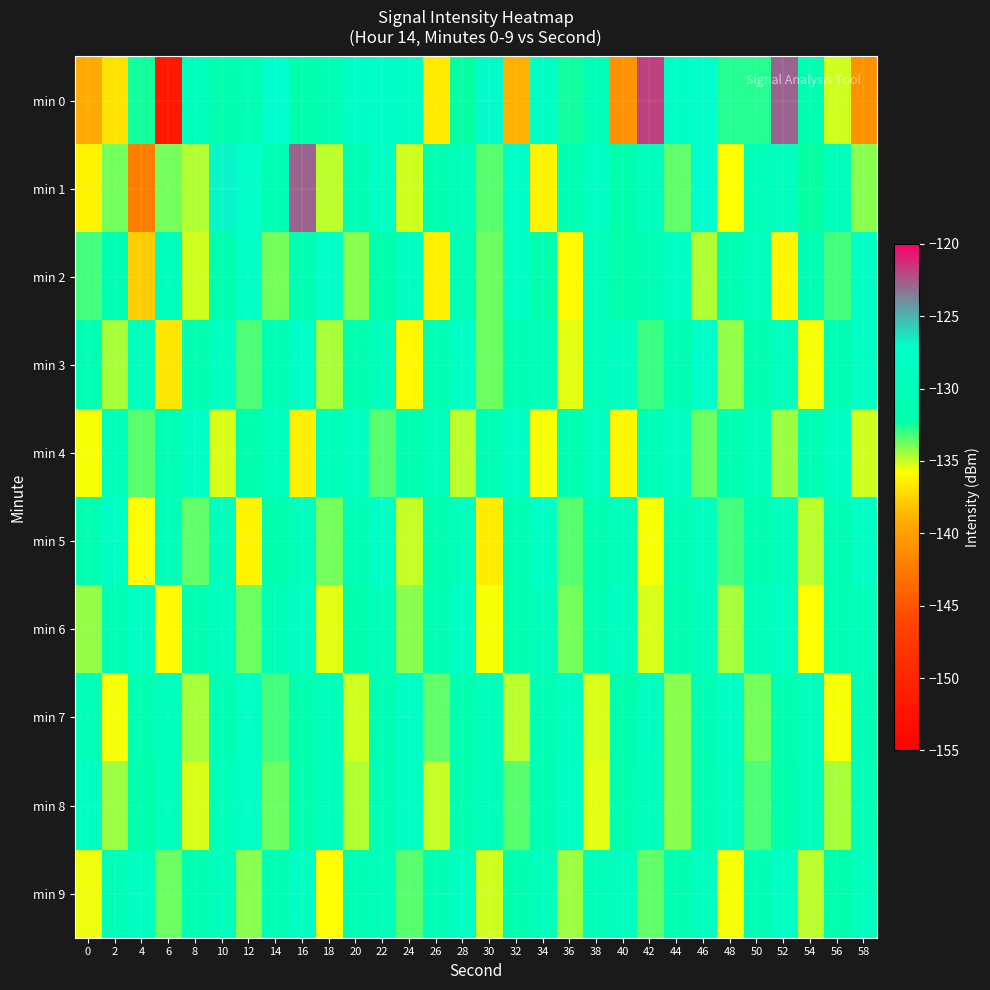

Reading left to right, transcribe all the data shown in this chart.

min 0: 0=-139.2	2=-136.9	4=-132.5	6=-151.9	8=-129.2	10=-131.2	12=-130.8	14=-127.0	16=-131.7	18=-131.1	20=-127.6	22=-127.6	24=-128.1	26=-136.6	28=-132.4	30=-127.0	32=-139.0	34=-128.2	36=-132.5	38=-130.2	40=-140.9	42=-121.8	44=-128.2	46=-127.3	48=-132.7	50=-132.7	52=-122.9	54=-131.3	56=-135.1	58=-140.8
min 1: 0=-136.2	2=-133.9	4=-142.3	6=-133.9	8=-134.7	10=-126.8	12=-127.5	14=-131.0	16=-122.8	18=-134.8	20=-130.5	22=-128.3	24=-135.1	26=-131.2	28=-129.6	30=-133.4	32=-127.8	34=-136.2	36=-130.9	38=-128.5	40=-131.7	42=-129.3	44=-133.6	46=-127.1	48=-135.8	50=-130.2	52=-128.9	54=-132.4	56=-129.7	58=-134.1
min 2: 0=-133.2	2=-130.5	4=-137.8	6=-129.4	8=-135.1	10=-131.6	12=-128.3	14=-133.9	16=-130.7	18=-127.5	20=-134.2	22=-131.8	24=-129.1	26=-136.4	28=-130.3	30=-133.7	32=-128.6	34=-131.4	36=-135.9	38=-129.8	40=-132.1	42=-130.6	44=-128.4	46=-134.7	48=-131.3	50=-129.5	52=-136.0	54=-130.8	56=-133.2	58=-128.1
min 3: 0=-130.8	2=-134.5	4=-129.2	6=-136.7	8=-131.1	10=-128.8	12=-133.3	14=-130.4	16=-127.9	18=-134.6	20=-131.5	22=-129.3	24=-136.1	26=-130.7	28=-128.2	30=-133.8	32=-131.0	34=-129.7	36=-135.4	38=-130.1	40=-128.5	42=-133.0	44=-130.6	46=-127.6	48=-134.3	50=-131.2	52=-129.0	54=-135.7	56=-130.4	58=-128.3
min 4: 0=-135.6	2=-129.9	4=-133.4	6=-130.7	8=-128.1	10=-135.2	12=-131.8	14=-129.5	16=-136.3	18=-130.2	20=-128.7	22=-133.5	24=-131.1	26=-129.8	28=-134.9	30=-130.5	32=-128.2	34=-135.6	36=-131.4	38=-129.1	40=-136.0	42=-130.3	44=-128.8	46=-133.7	48=-131.2	50=-129.6	52=-134.4	54=-130.9	56=-128.4	58=-135.1
min 5: 0=-131.4	2=-128.6	4=-135.8	6=-130.1	8=-133.6	10=-129.4	12=-136.2	14=-131.7	16=-129.2	18=-133.9	20=-130.5	22=-128.3	24=-135.0	26=-131.6	28=-129.4	30=-136.5	32=-130.8	34=-128.1	36=-133.4	38=-131.1	40=-129.7	42=-135.7	44=-130.4	46=-128.9	48=-133.2	50=-131.3	52=-129.5	54=-134.8	56=-130.6	58=-128.2
min 6: 0=-134.3	2=-130.6	4=-128.4	6=-135.9	8=-131.2	10=-129.0	12=-133.7	14=-130.3	16=-128.7	18=-135.4	20=-131.8	22=-129.6	24=-134.1	26=-130.7	28=-128.3	30=-135.6	32=-131.4	34=-129.2	36=-133.9	38=-130.5	40=-128.8	42=-135.2	44=-131.6	46=-129.4	48=-134.5	50=-130.1	52=-128.6	54=-135.8	56=-131.0	58=-129.7
min 7: 0=-130.2	2=-135.7	4=-131.1	6=-129.3	8=-134.6	10=-130.9	12=-128.5	14=-133.2	16=-131.5	18=-129.8	20=-135.1	22=-130.7	24=-128.2	26=-133.6	28=-131.3	30=-129.6	32=-134.9	34=-130.4	36=-128.7	38=-135.3	40=-131.8	42=-129.1	44=-134.2	46=-130.6	48=-128.4	50=-133.9	52=-131.2	54=-129.4	56=-135.6	58=-130.3
min 8: 0=-128.8	2=-134.4	4=-131.7	6=-129.5	8=-135.2	10=-130.1	12=-128.3	14=-133.8	16=-131.4	18=-129.2	20=-134.7	22=-130.5	24=-128.6	26=-135.0	28=-131.1	30=-129.8	32=-133.5	34=-130.7	36=-128.1	38=-135.4	40=-131.6	42=-129.3	44=-134.1	46=-130.9	48=-128.7	50=-133.3	52=-131.8	54=-129.6	56=-134.6	58=-130.2
min 9: 0=-135.5	2=-130.3	4=-128.8	6=-133.7	8=-131.2	10=-129.5	12=-134.2	14=-130.6	16=-128.2	18=-135.8	20=-131.0	22=-129.7	24=-133.4	26=-130.8	28=-128.4	30=-135.1	32=-131.5	34=-129.3	36=-134.4	38=-130.1	40=-128.9	42=-133.6	44=-131.3	46=-129.1	48=-135.7	50=-130.5	52=-128.3	54=-134.9	56=-131.7	58=-129.4